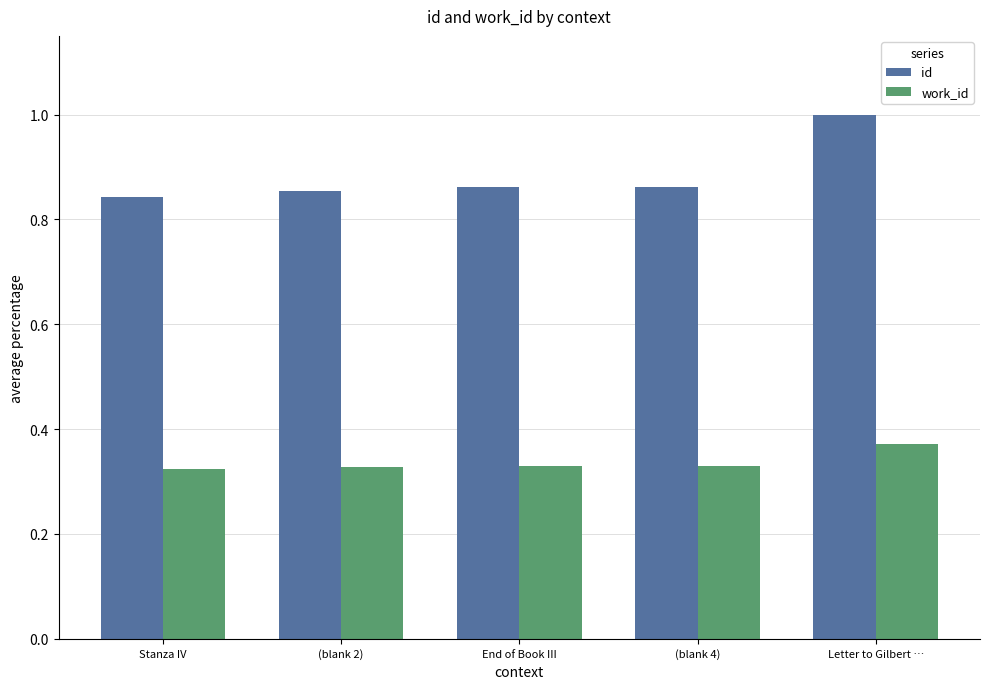

Which category has the highest value in the id series?

Letter to Gilbert …